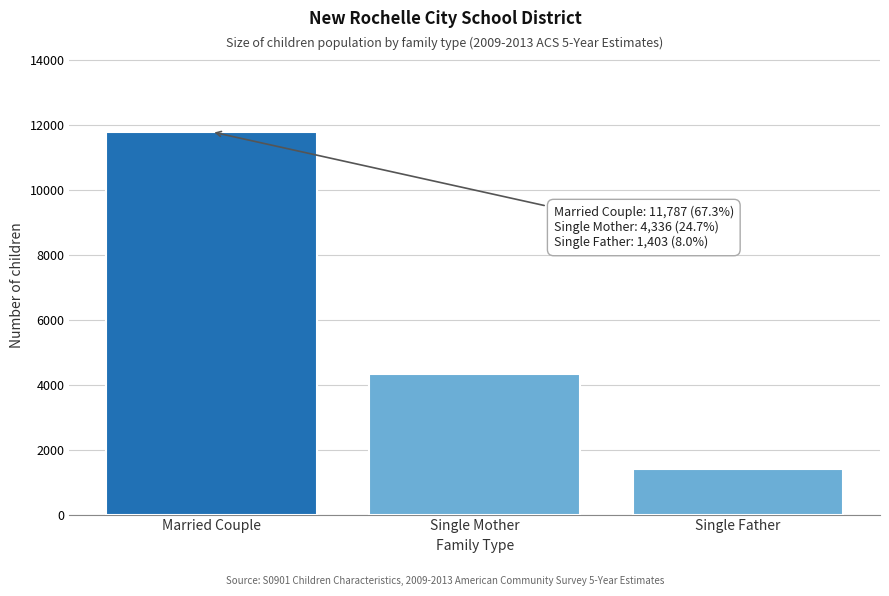

Reading right to left, transcribe all the data shown in this chart.

1403	4336	11787